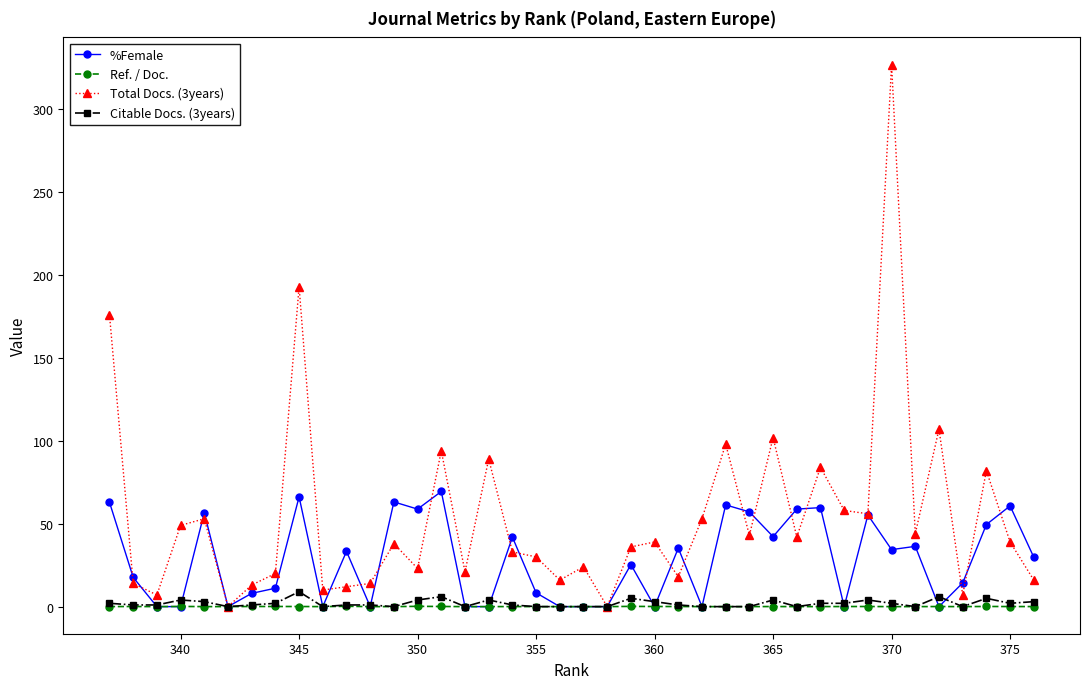

Which label corresponds to the largest value in the chart?

370